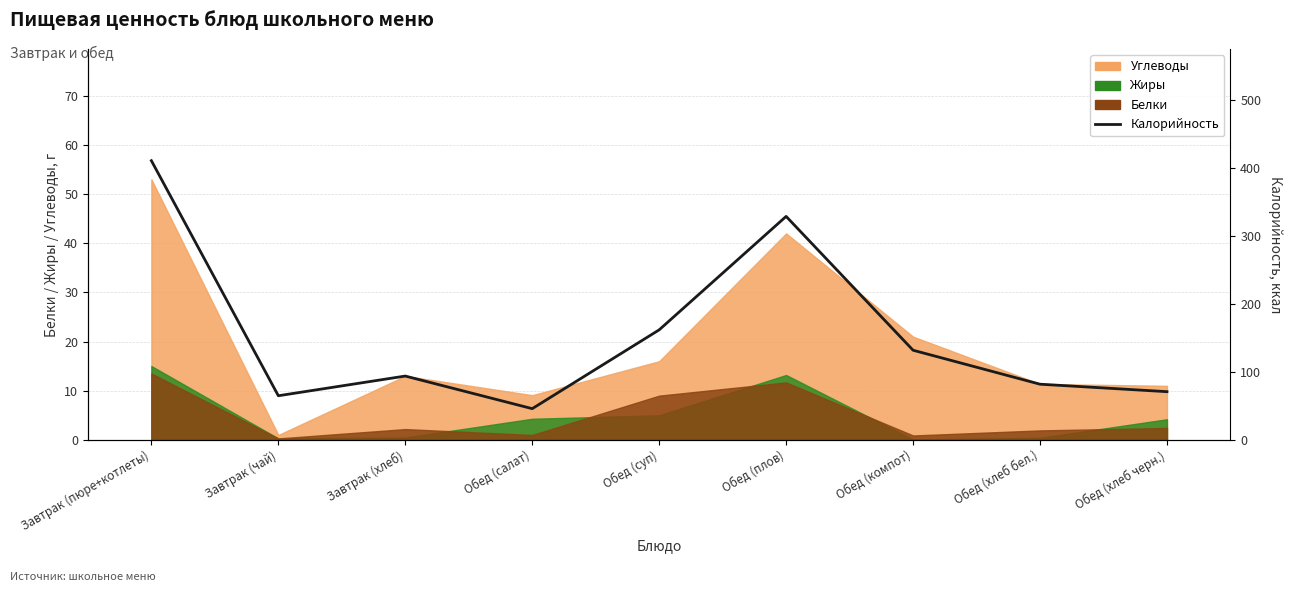

The chart shows a value of 162 at Обед (суп). True or false?

True